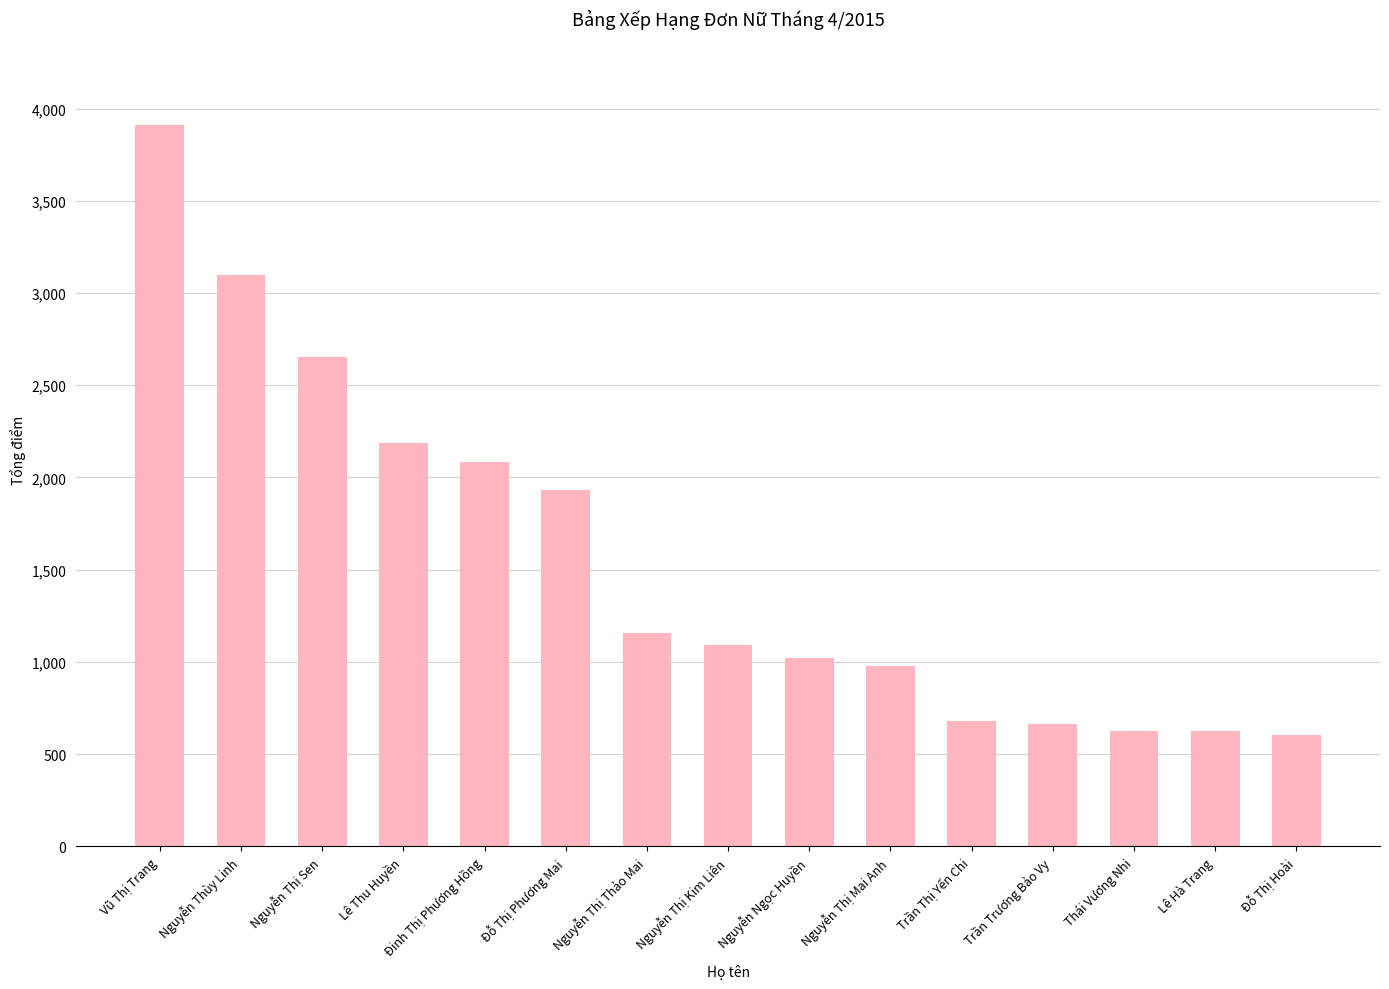

Where does the data first go above 1093?

Vũ Thị Trang